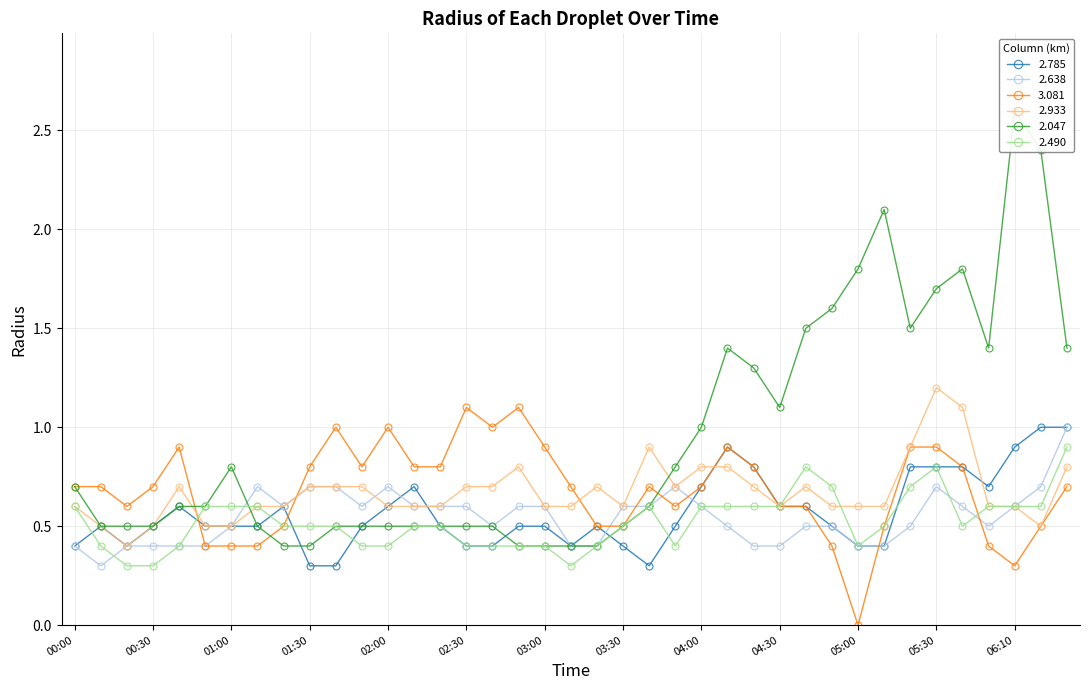

True or false: 2.933 has a value of 1.3 at 2006/08/23 04:10.

False